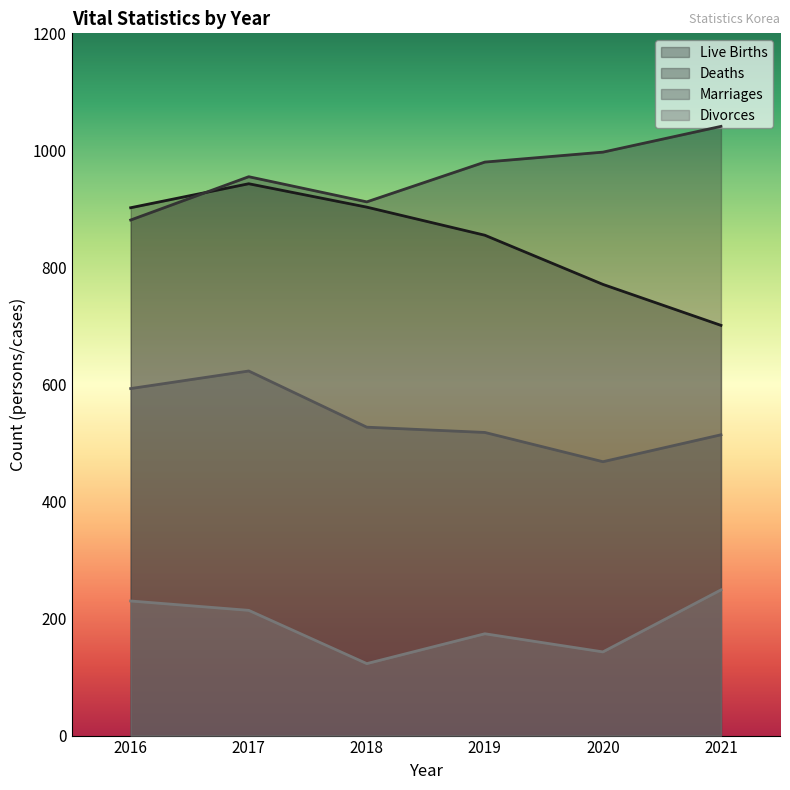

True or false: Live Births and Marriages cross at least once.

False